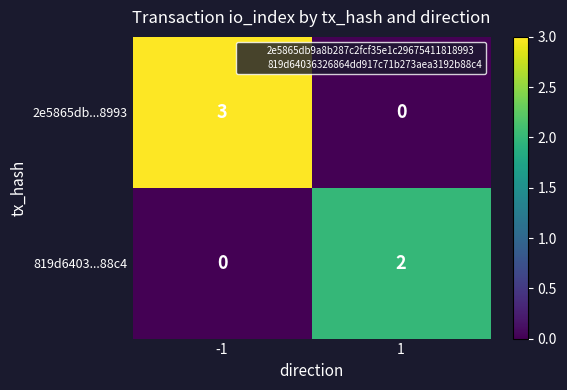

Rank the series by their average value, from highest to lowest.

2e5865db...8993, 819d6403...88c4